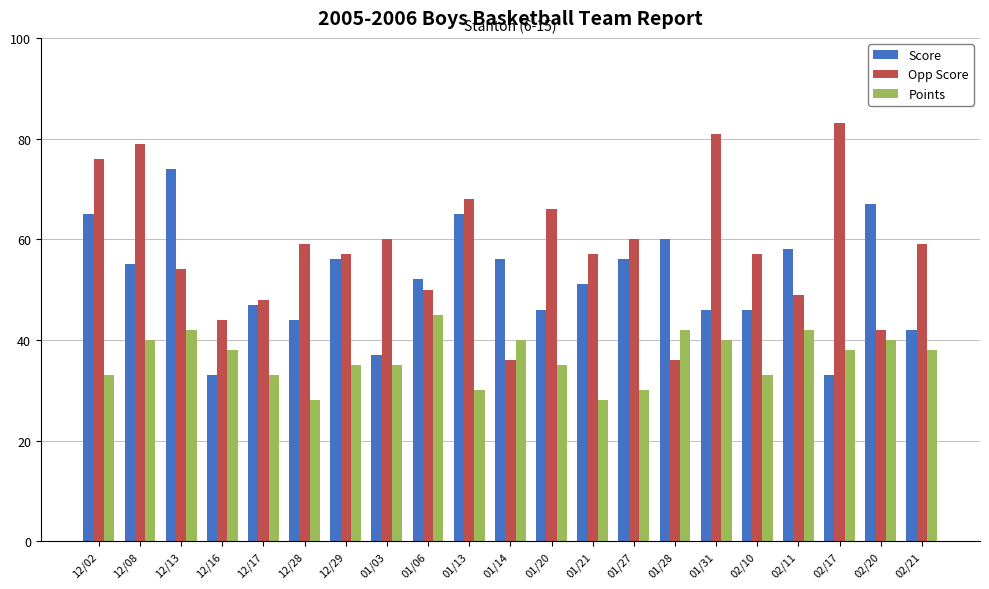

True or false: Points has a value of 80 at 01/06.

False